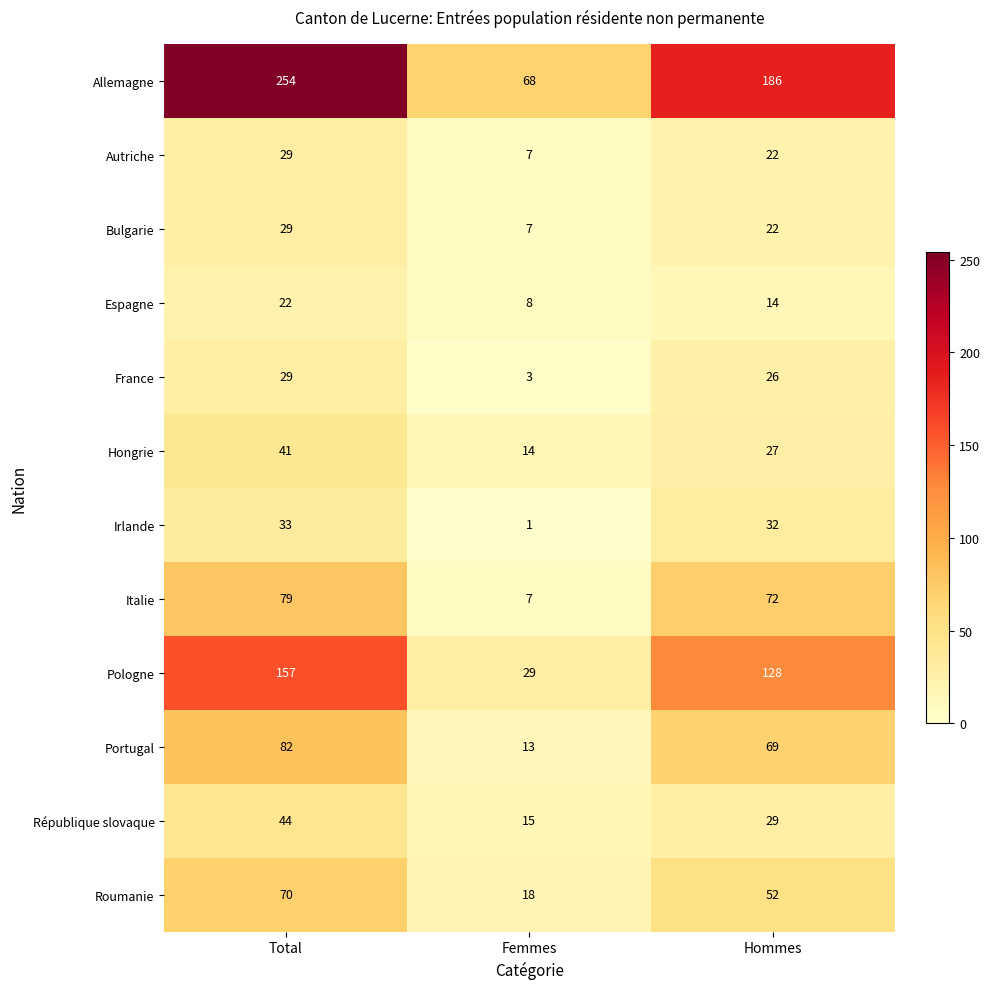

Read the France value at Hommes.

26